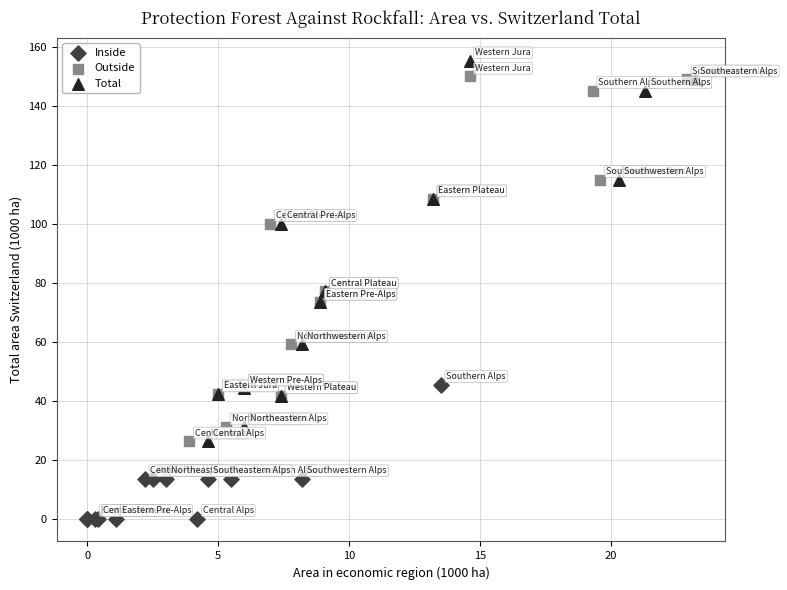

Which series contains the lowest Y value?

Inside